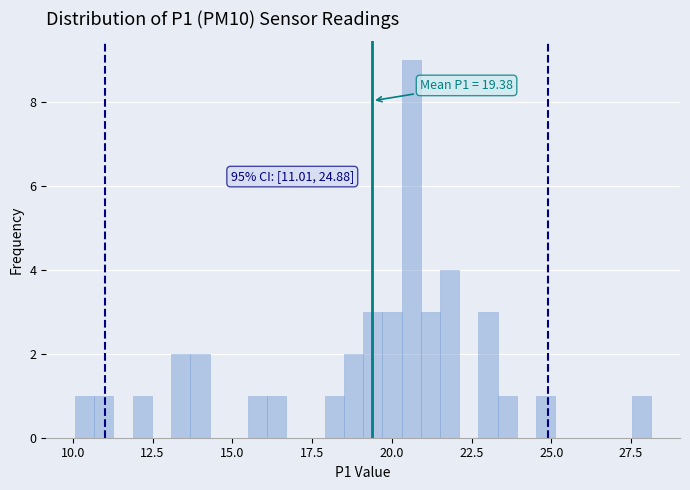

Read against the x-axis, roughly where is the centre of the tallest bar?

20.5